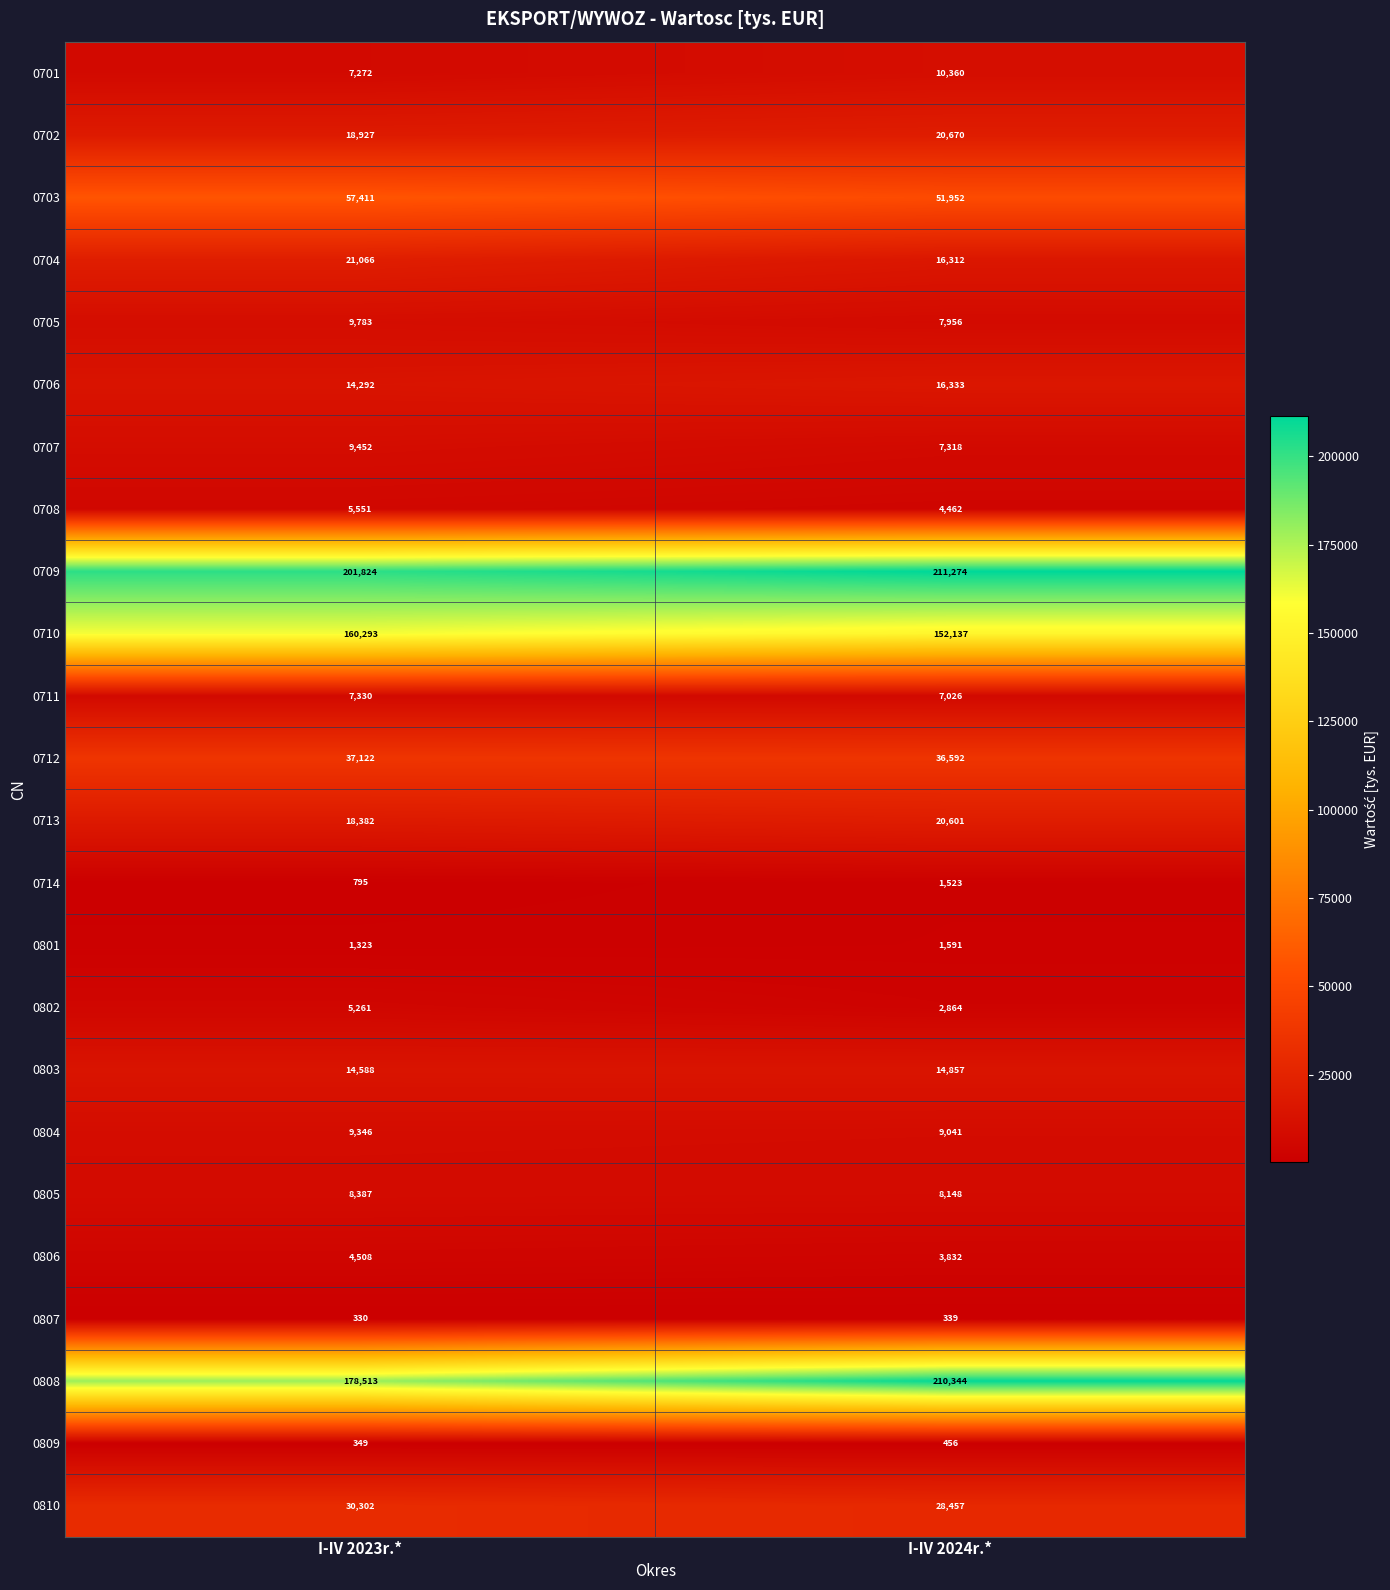

At which category is the sum across all series the highest?

I-IV 2024r.*